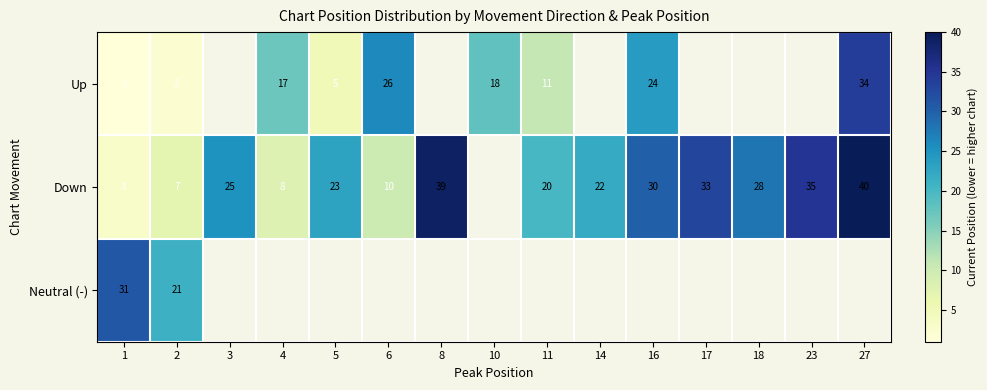

What is the difference between the Up values at 4 and 6?

9